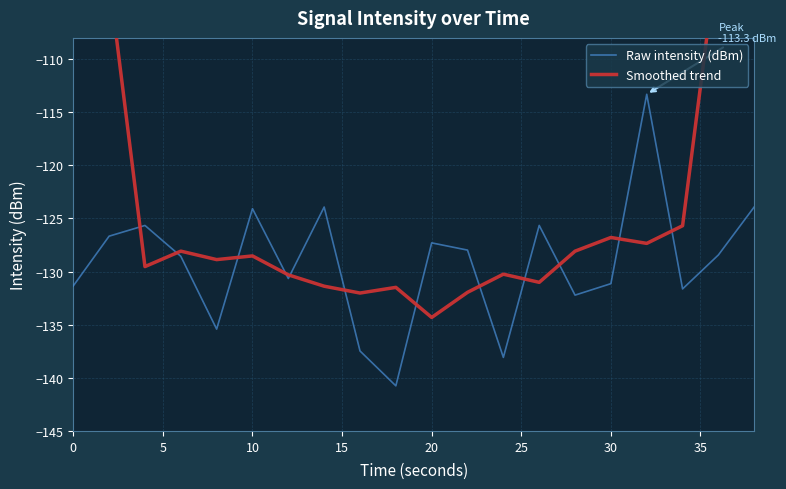

Does the chart have visible grid lines?

Yes